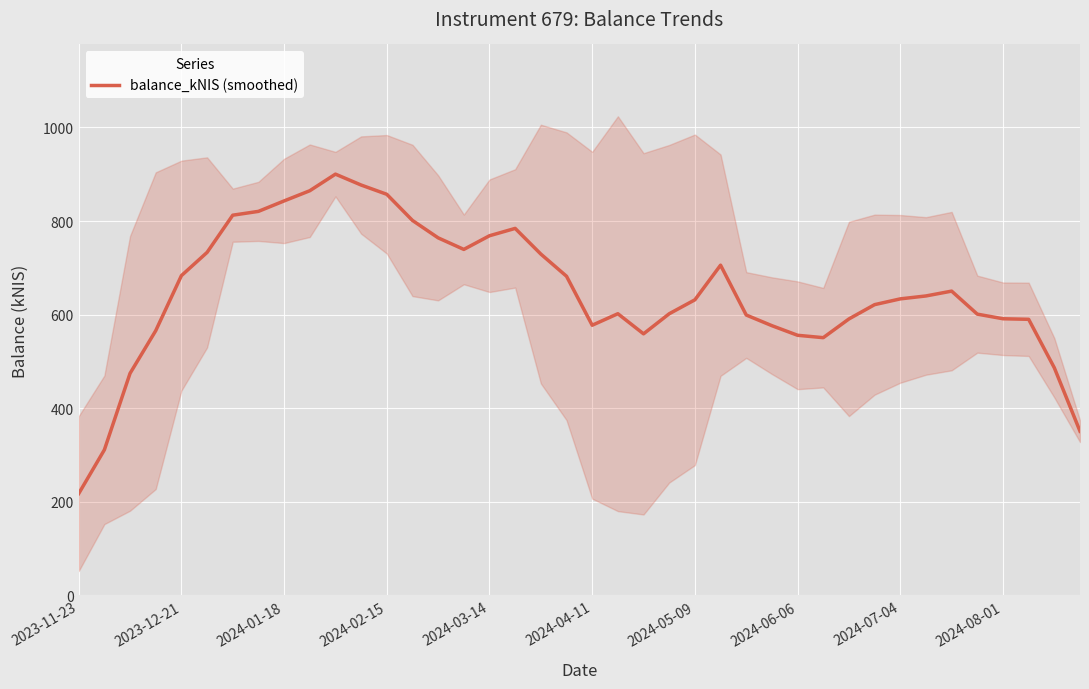

Is this an area chart (filled region under the line)?

No